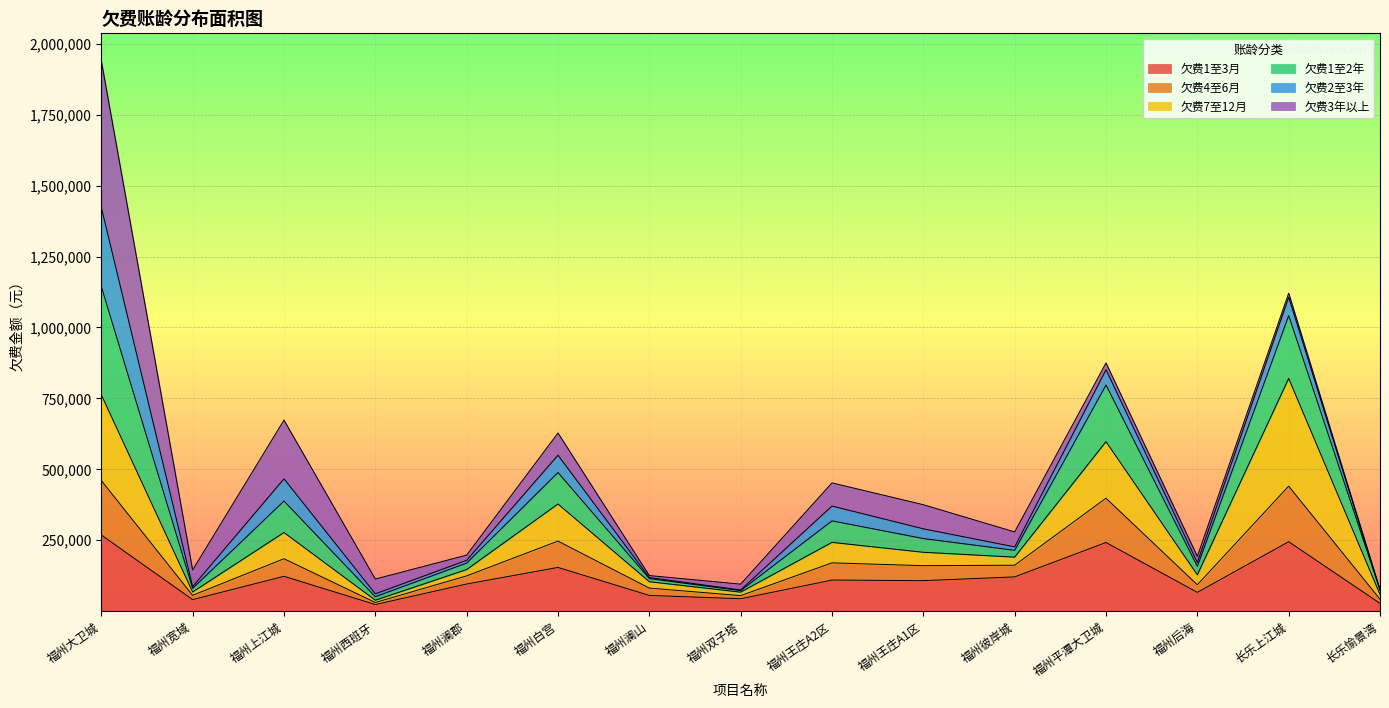

What is the maximum value for 欠费1至3月?

267877.8